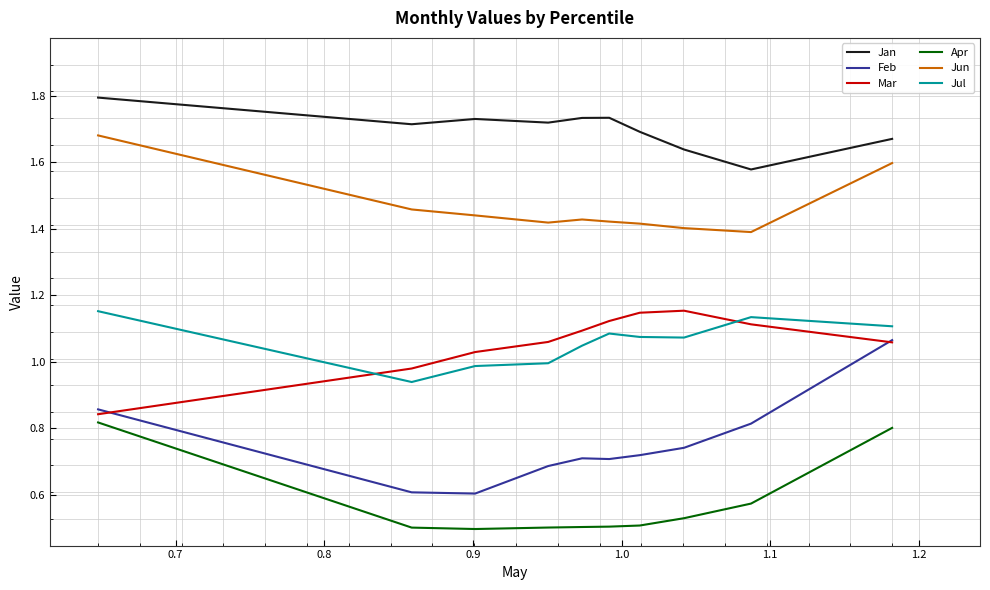

True or false: Jul and Jan intersect in this chart.

False